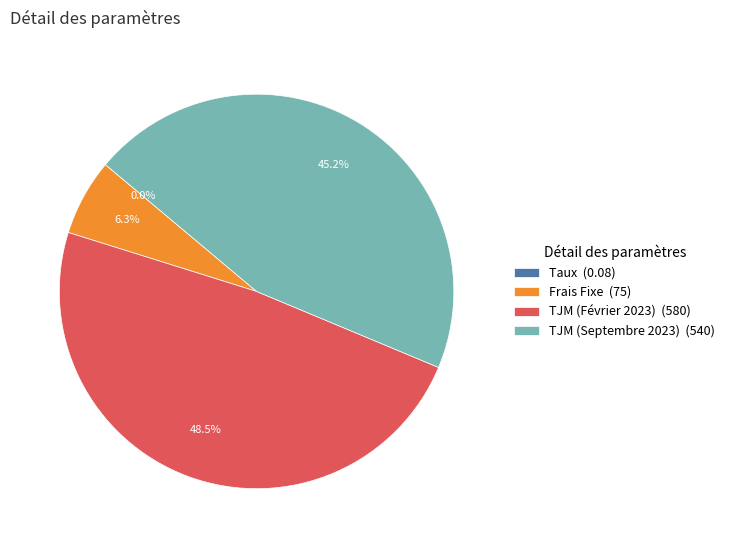

Which slice is the largest?

TJM (Février 2023)